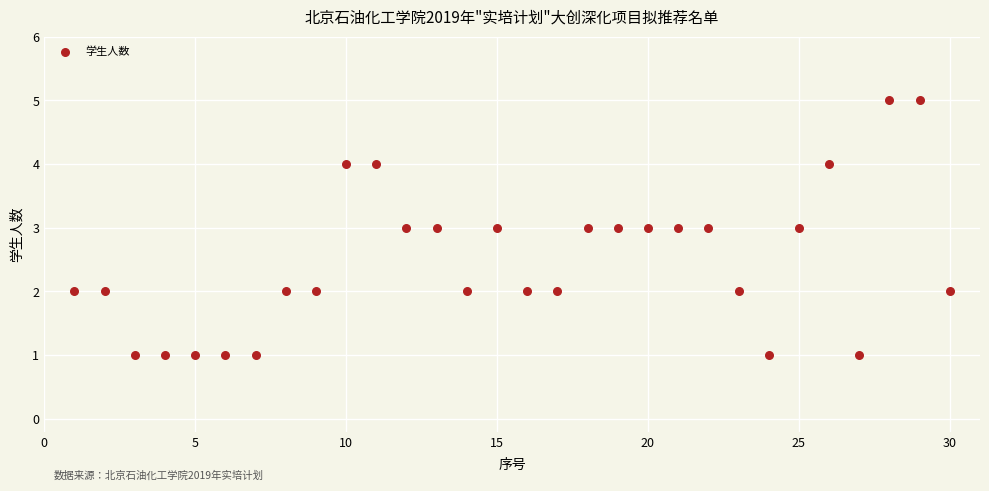

What is the range of X values (max minus min)?

29